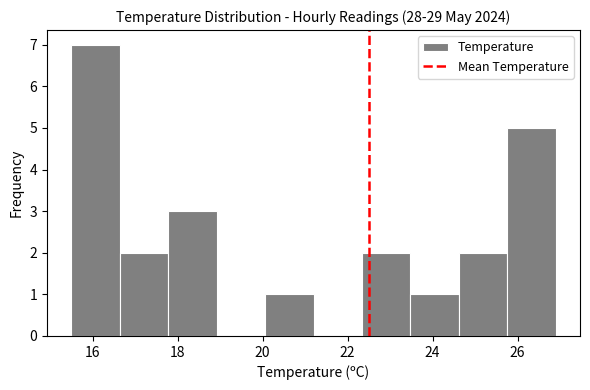

Which range on the x-axis has the tallest bar?

15.50 to 16.64